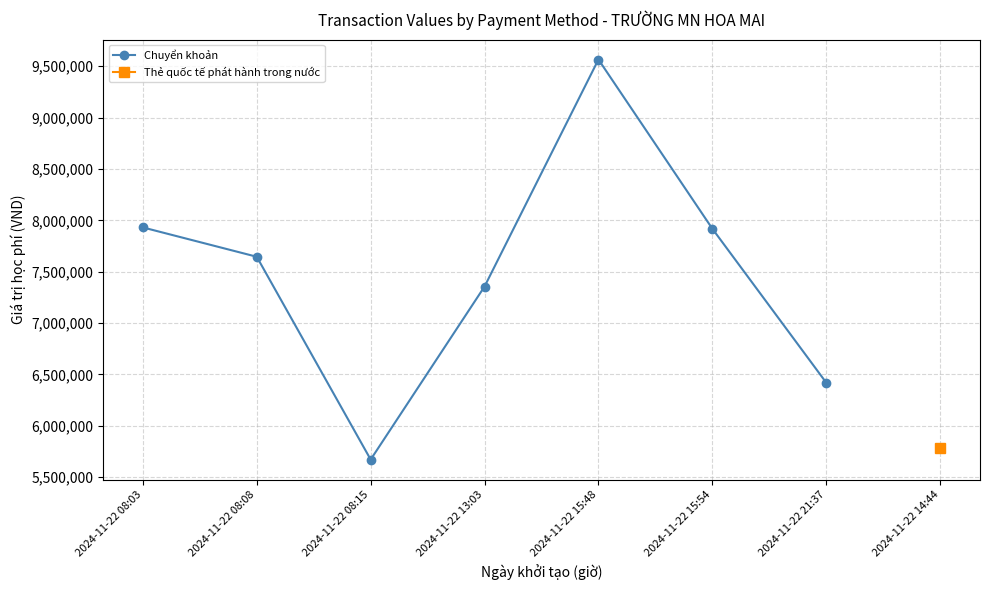

What is the value of the Chuyển khoản point at the 1st from the left?

7931000